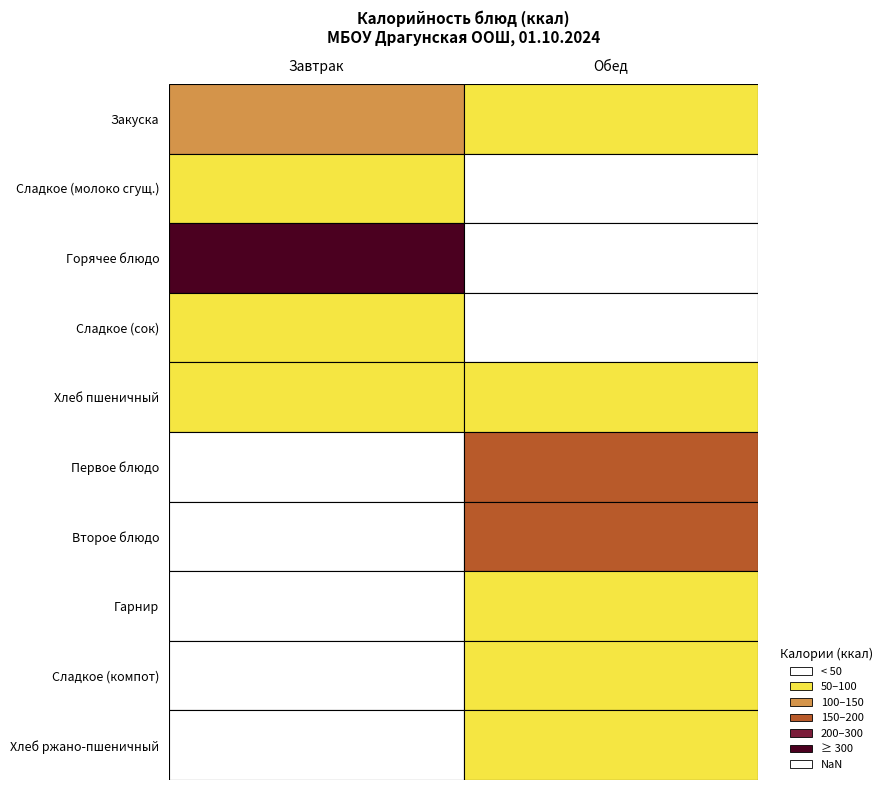

What is the difference between the second highest and second lowest values in the Обед series?

62.5